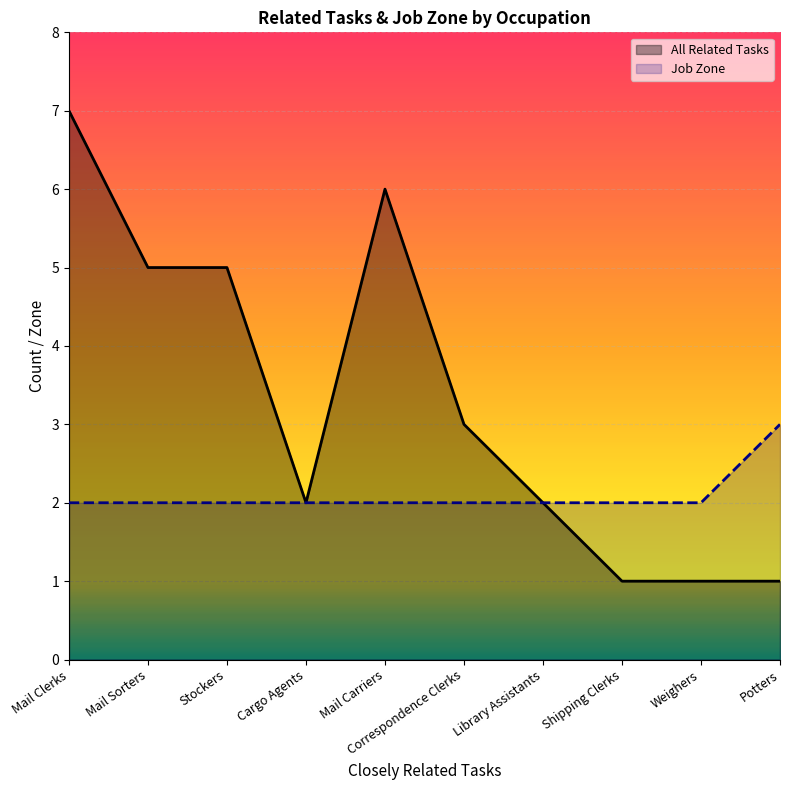

True or false: Job Zone and All Related Tasks cross at least once.

False